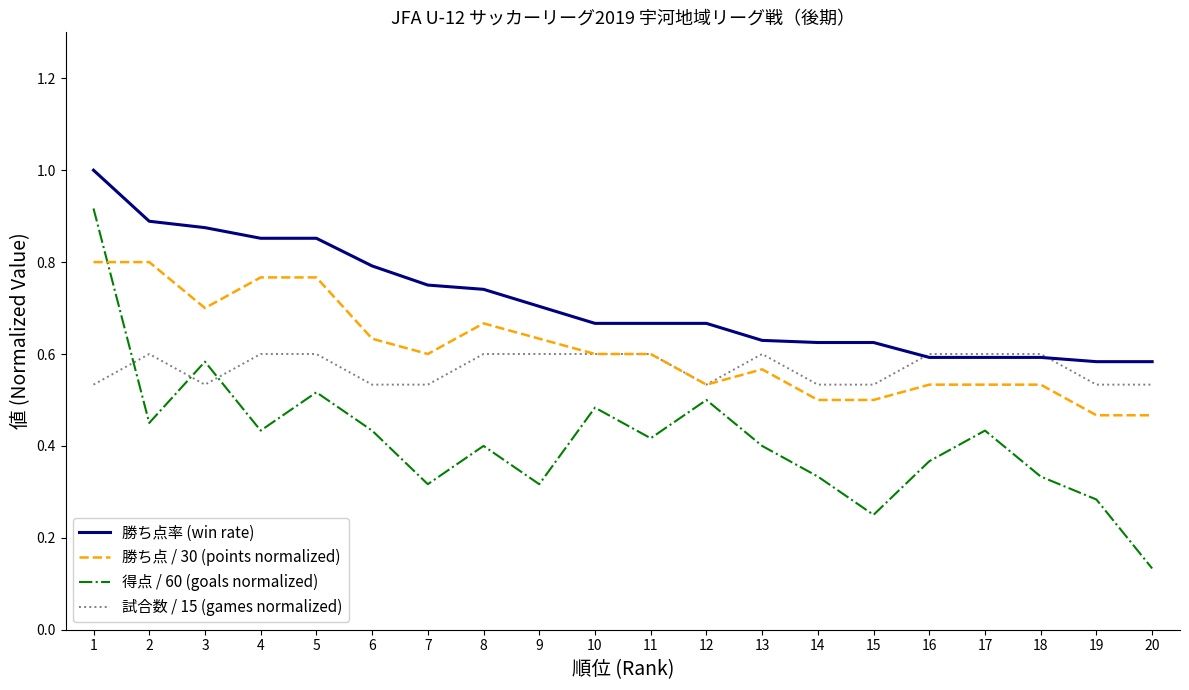

Is the value of 試合数 / 15 (games normalized) at 4 greater than the value of 勝ち点率 (win rate) at 12?

No